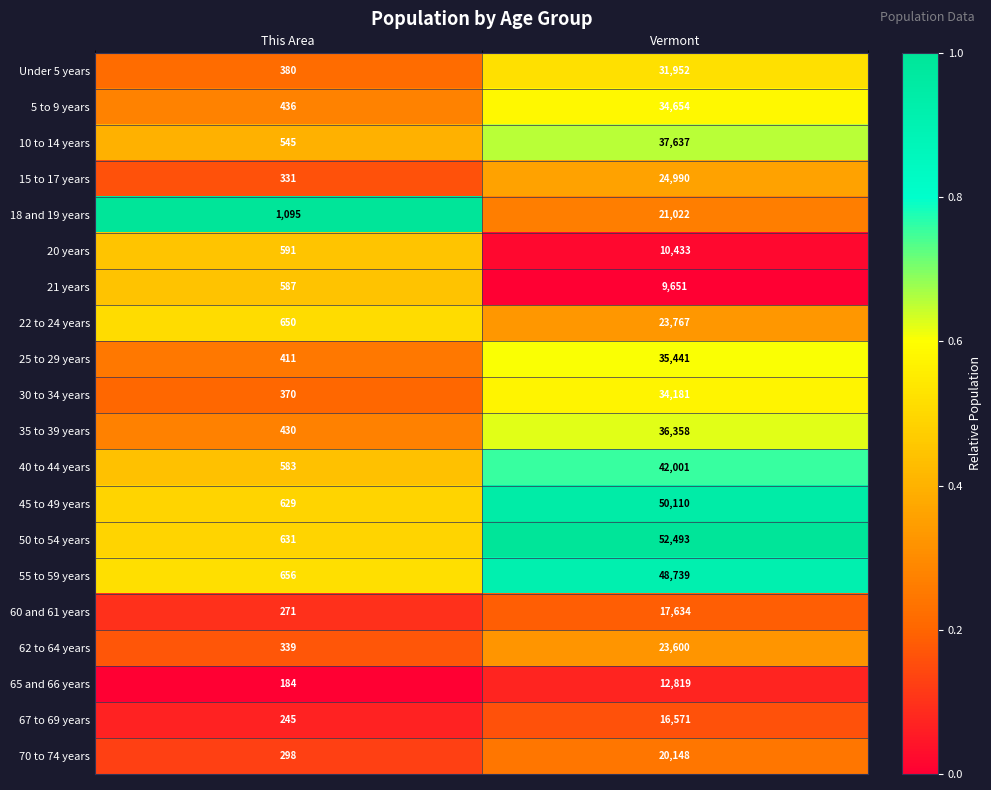

What is the average value of the 25 to 29 years series?

17926